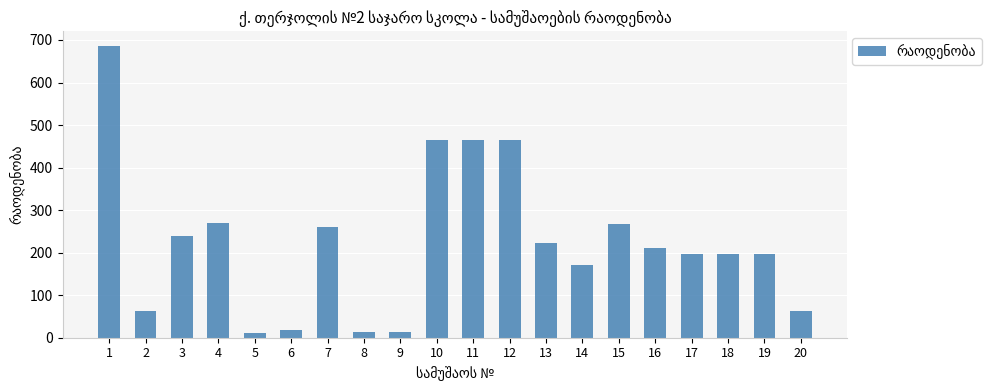

What is the sum of the values at 12 and 11?

928.0